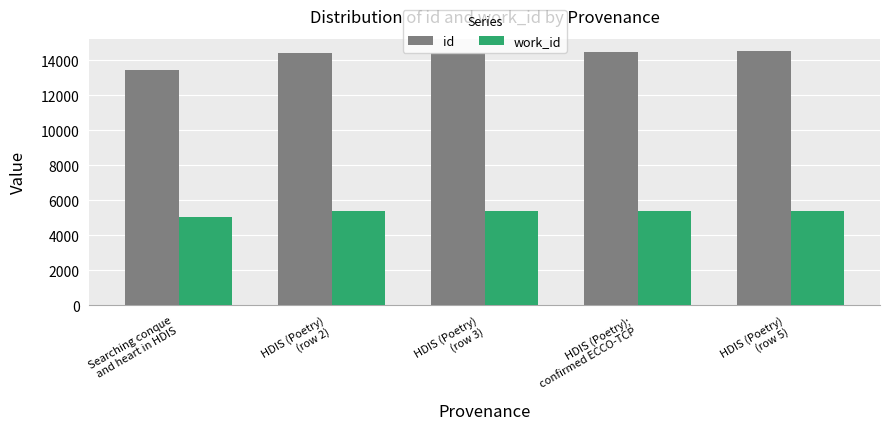

What is the approximate value of id at HDIS (Poetry)
(row 2), to the nearest 50?

14400